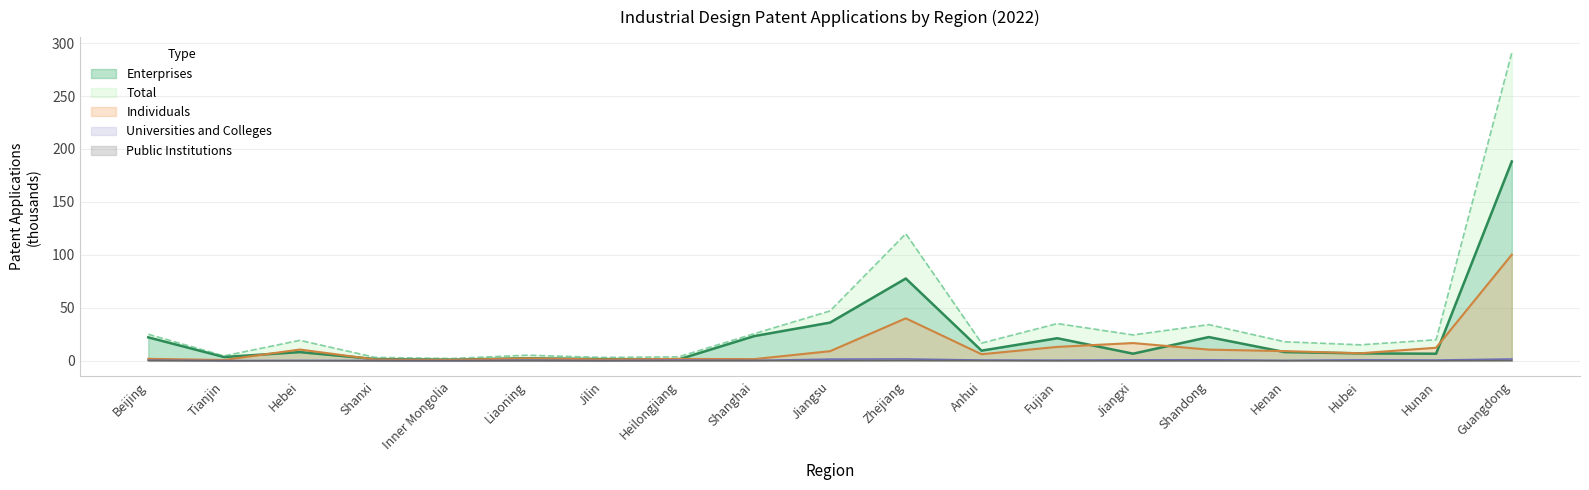

True or false: Universities and Public Institutions intersect in this chart.

False